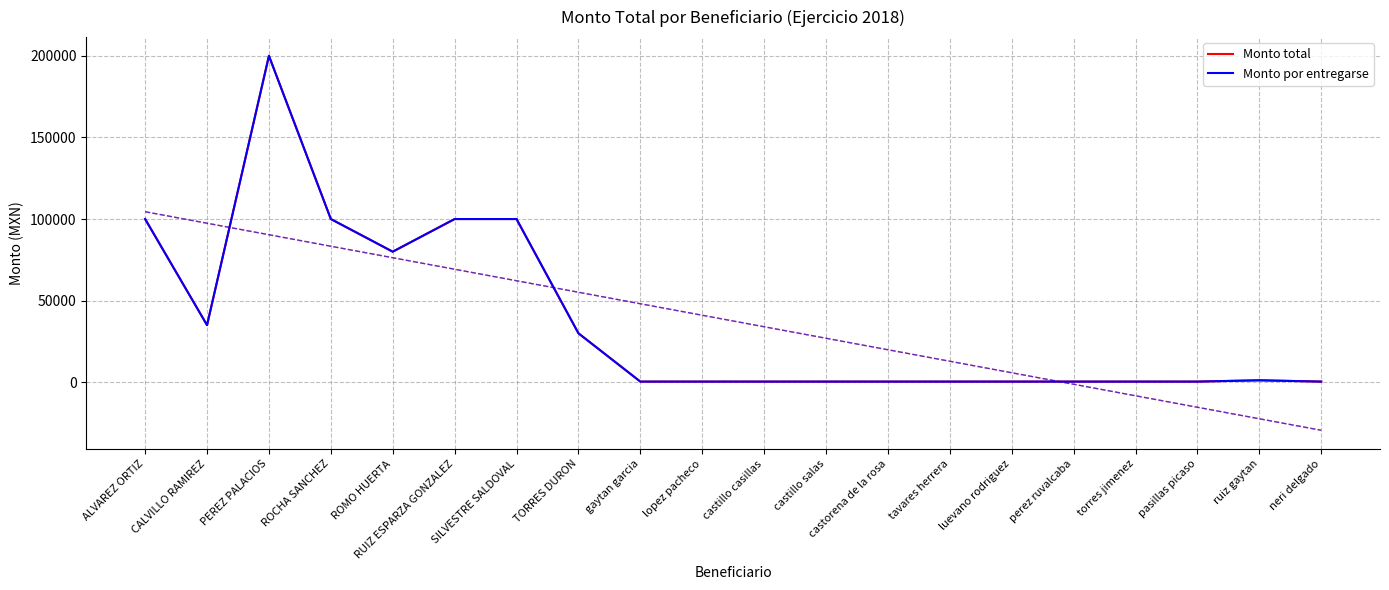

Reading right to left, transcribe all the data shown in this chart.

Monto total: 400	1200	400	400	400	400	400	400	400	400	400	400	30000	100000	100000	80000	100000	200000	35000	100000
Monto por entregarse: 400	1200	400	400	400	400	400	400	400	400	400	400	30000	100000	100000	80000	100000	200000	35000	100000